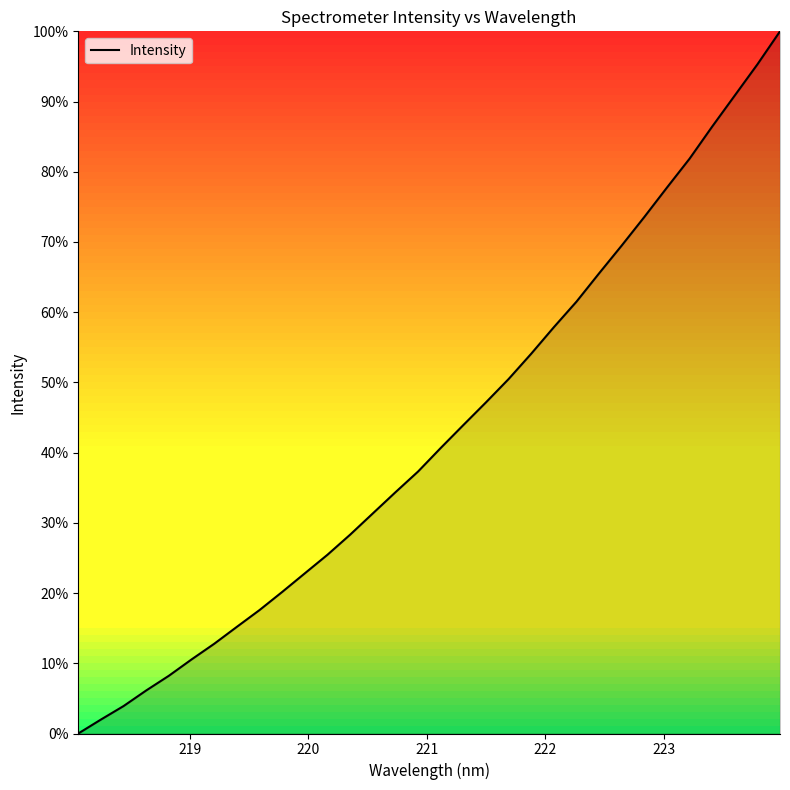

Does the chart have visible grid lines?

No